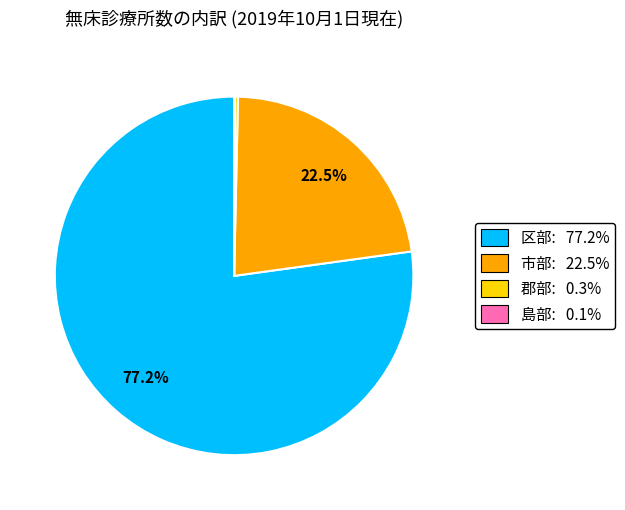

Does any single category account for the majority?

Yes